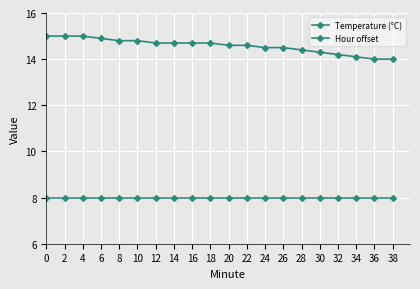

What is the minimum value shown in the chart?

8.0